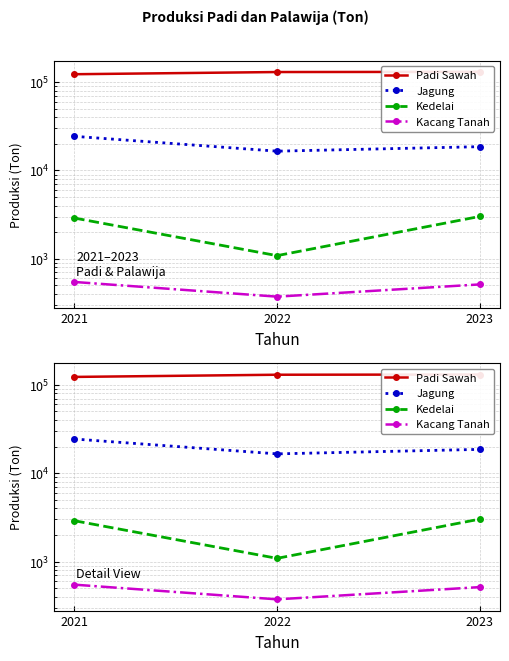

What is the difference between the Kedelai values at 2021 and 2023?

123.0